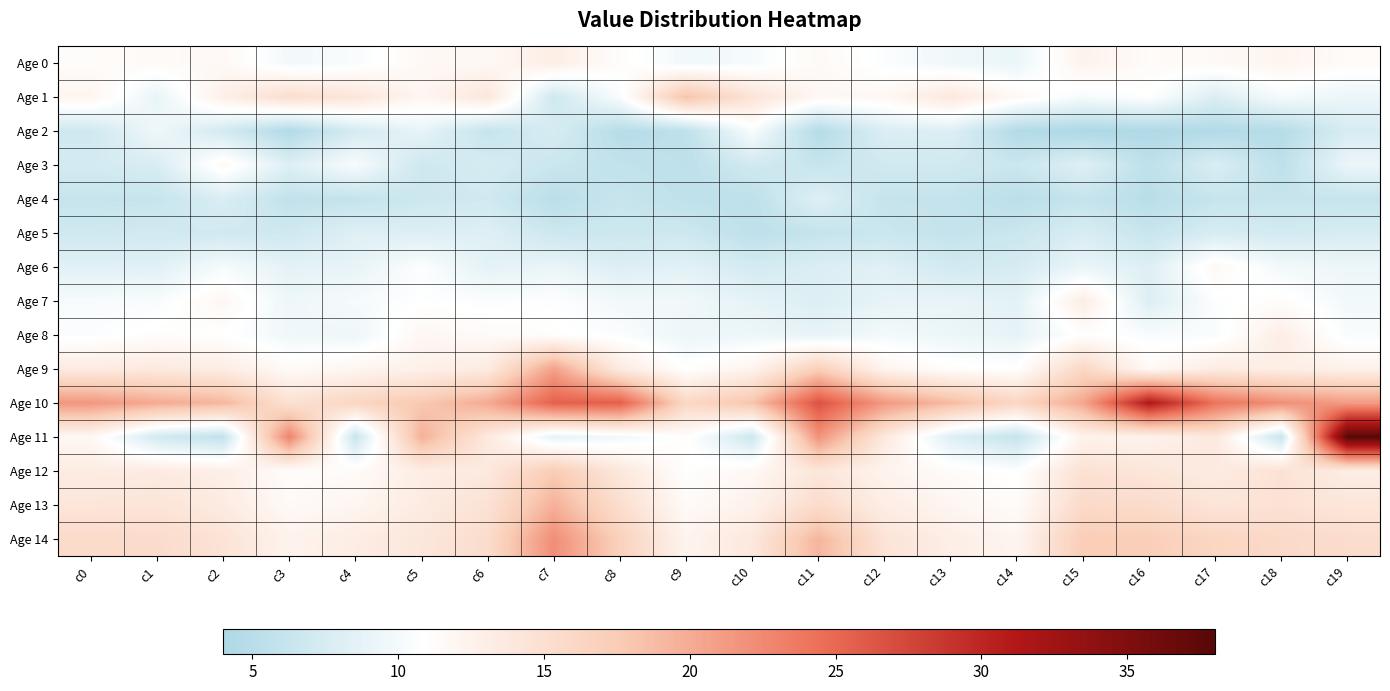

At which category is the sum across all series the highest?

c19